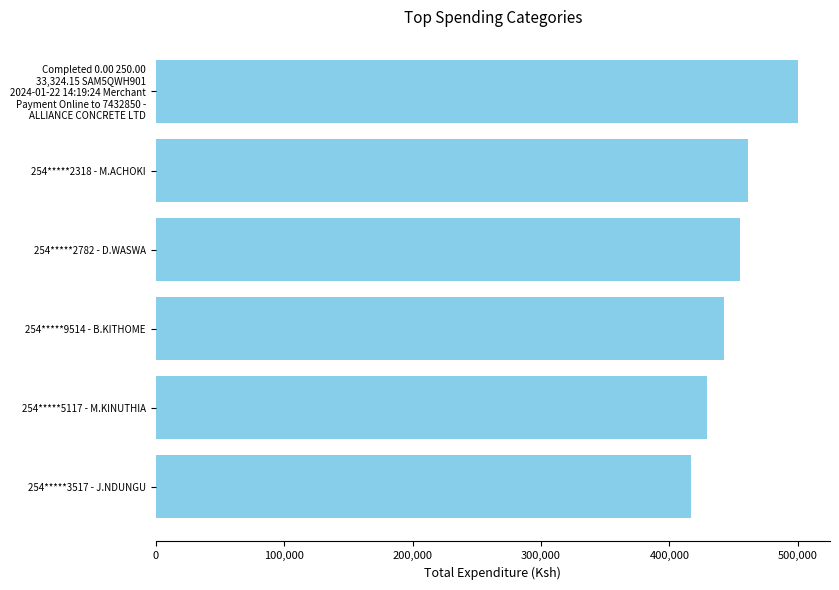

The value at 254*****2782 - D.WASWA is 455128.2. True or false?

True